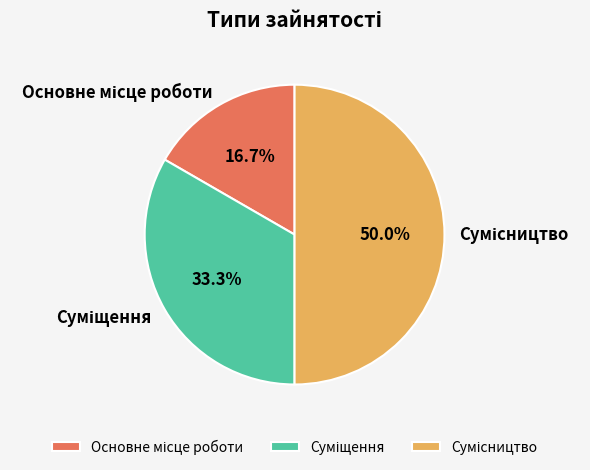

Is the sum of Суміщення and Сумісництво greater than half?

Yes